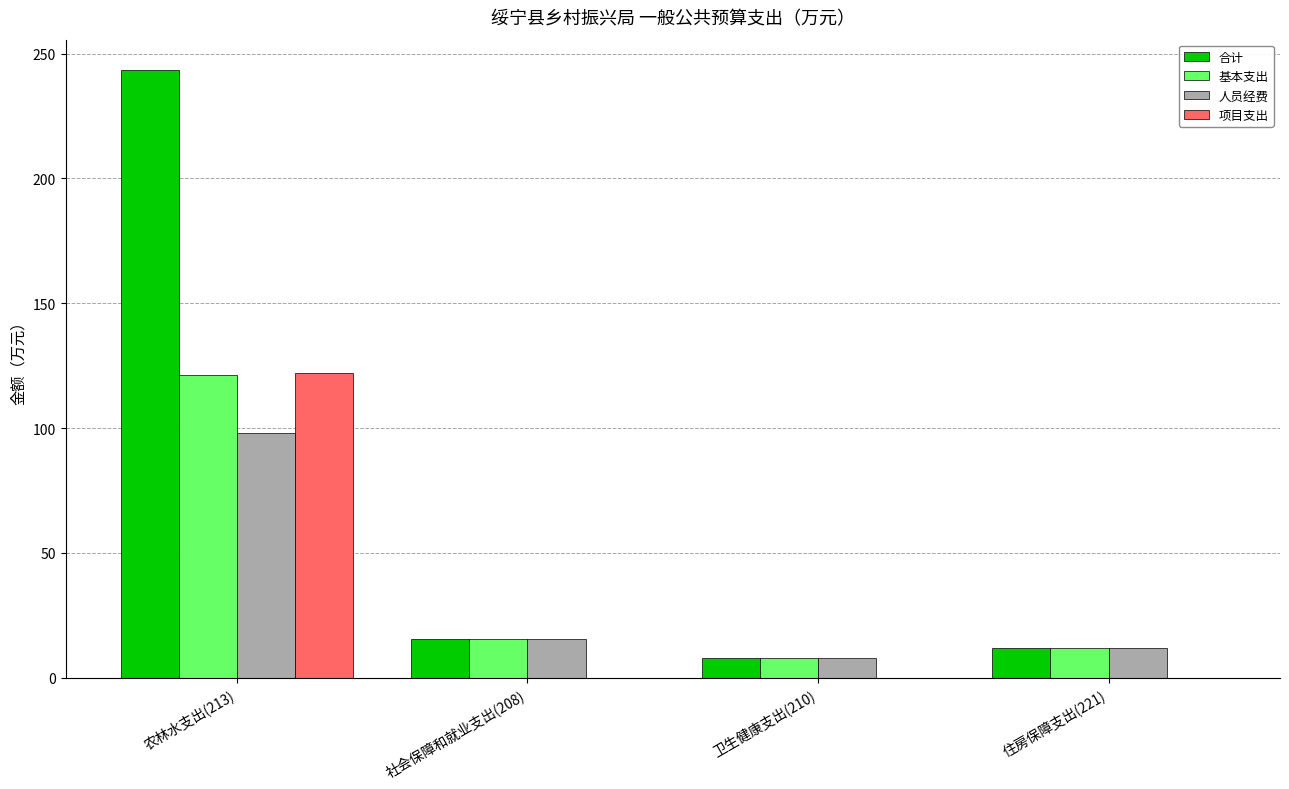

What are all the series names shown in the legend?

合计, 基本支出, 人员经费, 项目支出